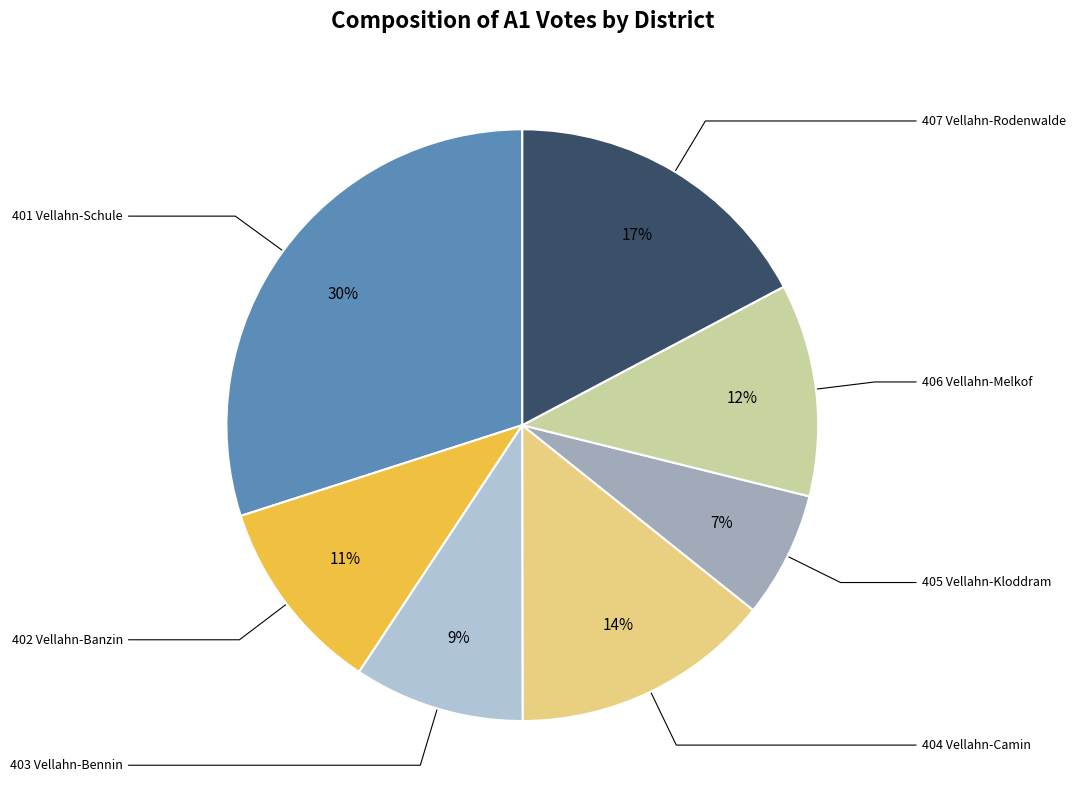

Is there a majority slice in this chart?

No